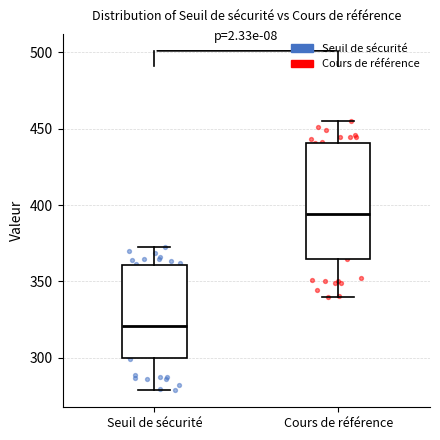

Reading left to right, transcribe this box plot: for each box, give where its median line is, the range the box spans, and where its two whiskers end, as read against the y-axis. The values are not printed on the chart, so give them approximately, as read against the axis.

Seuil de sécurité: median 320, box 300 to 360, whiskers 280 to 375
Cours de référence: median 395, box 365 to 440, whiskers 340 to 455